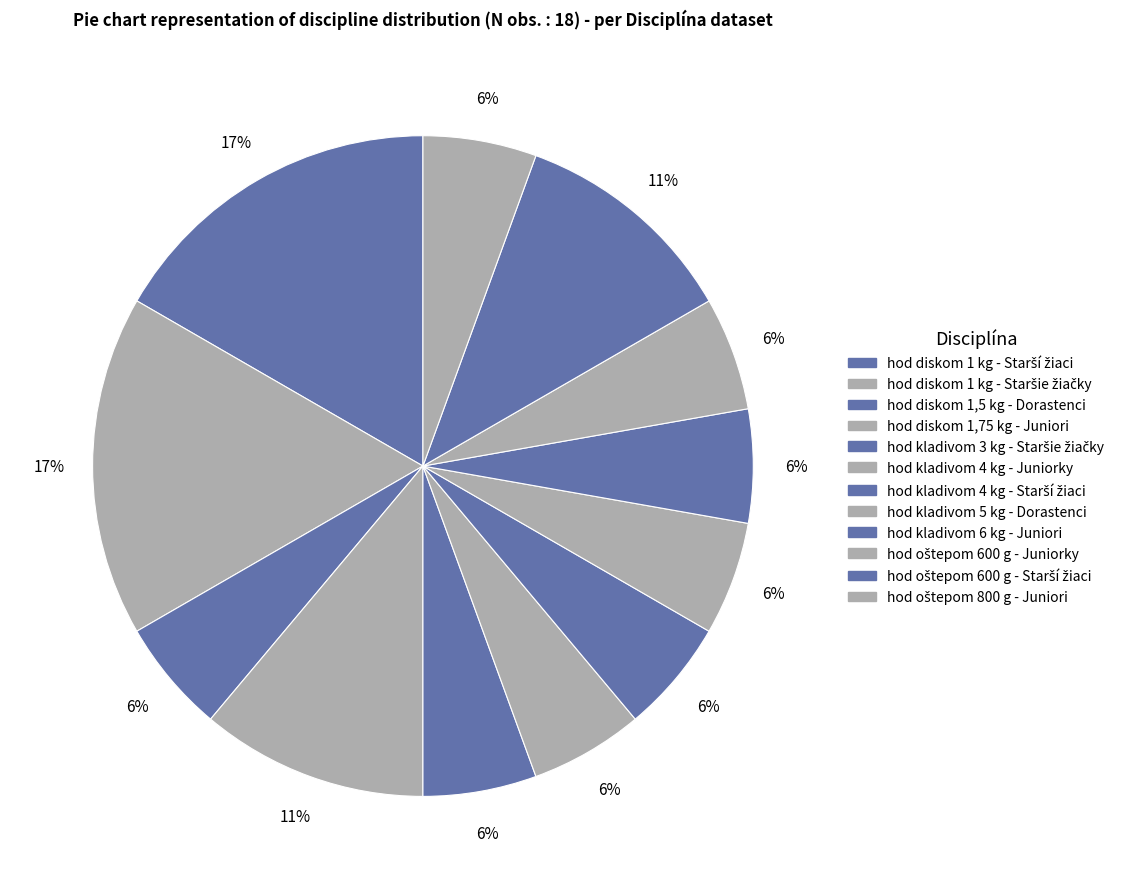

To the nearest percent, what portion does hod diskom 1 kg - Starší žiaci represent?

17%